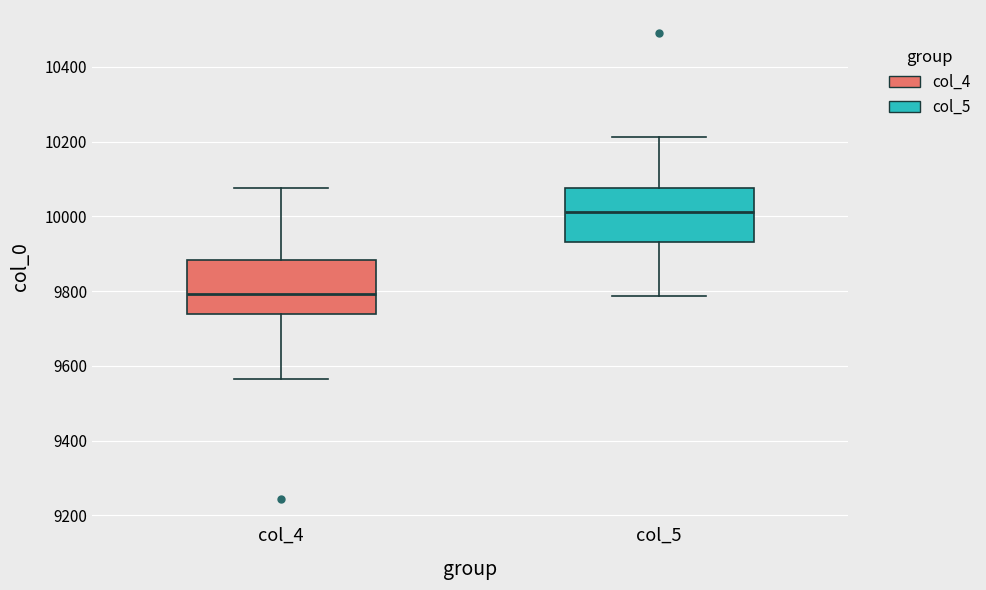

Reading left to right, transcribe this box plot: for each box, give where its median line is, the range the box spans, and where its two whiskers end, as read against the y-axis. The values are not printed on the chart, so give them approximately, as read against the axis.

col_4: median 9800, box 9740 to 9880, whiskers 9560 to 10080
col_5: median 10020, box 9940 to 10080, whiskers 9780 to 10220